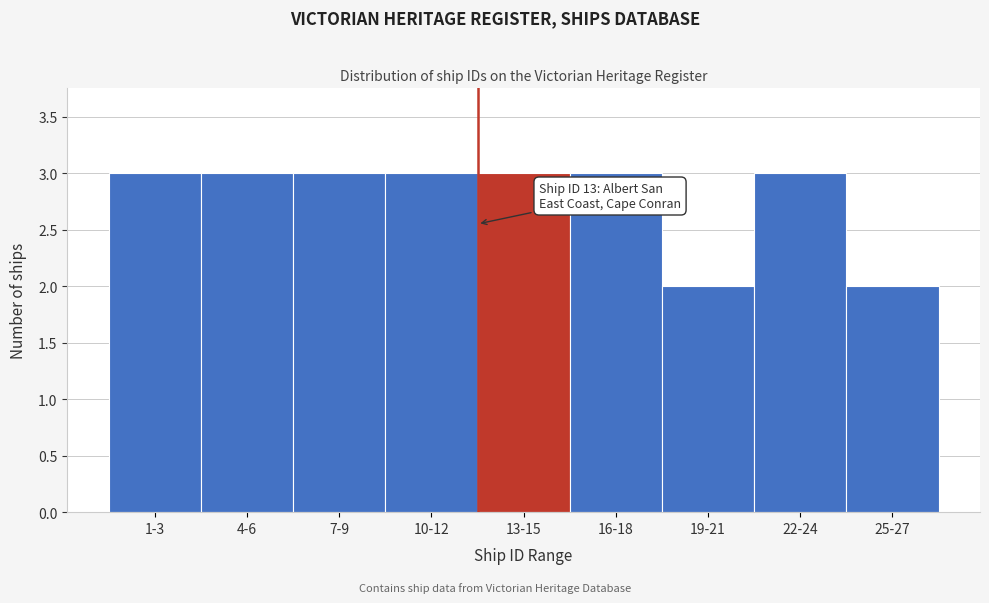

Reading right to left, transcribe all the data shown in this chart.

2	3	2	3	3	3	3	3	3